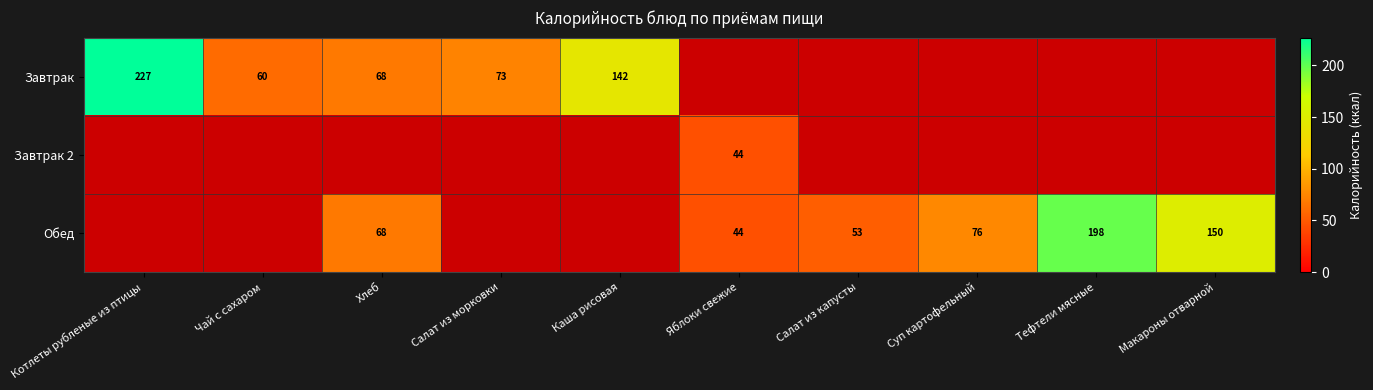

True or false: Обед has a value of 80 at Салат из капусты.

False